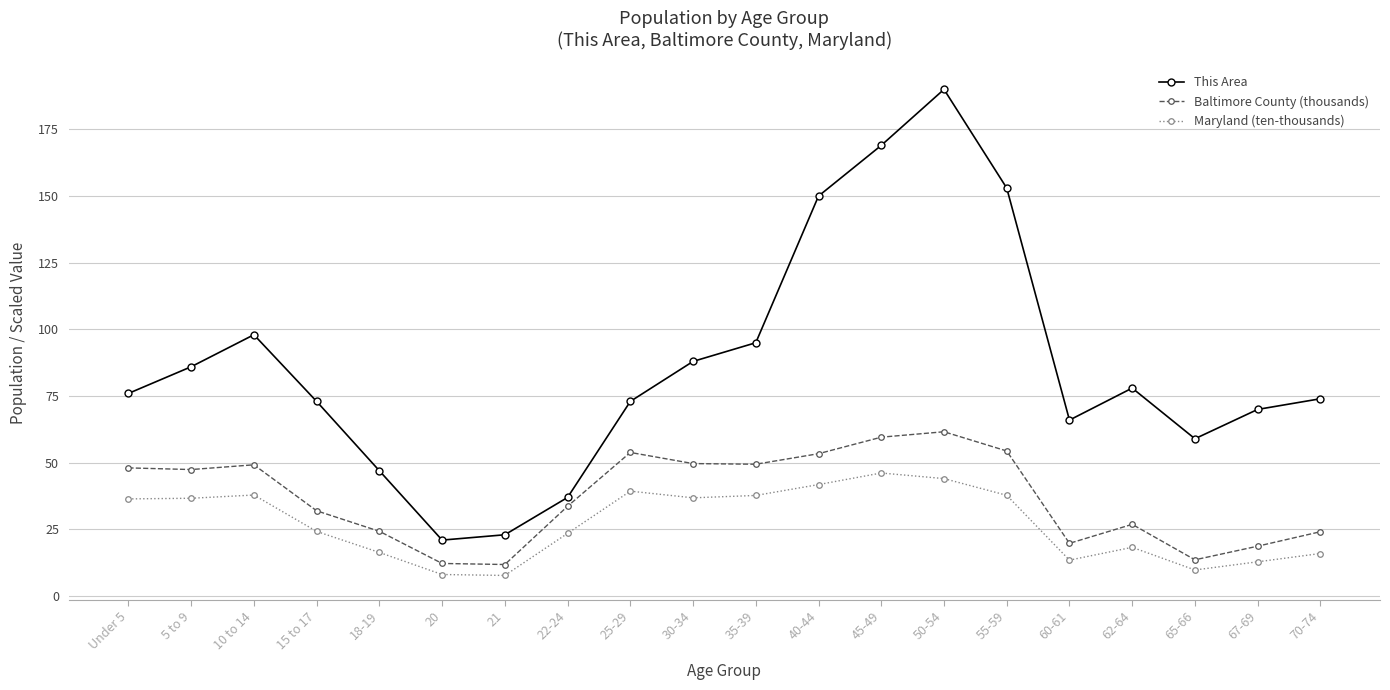

Rank the series by their average value, from highest to lowest.

This Area, Baltimore County (thousands), Maryland (ten-thousands)